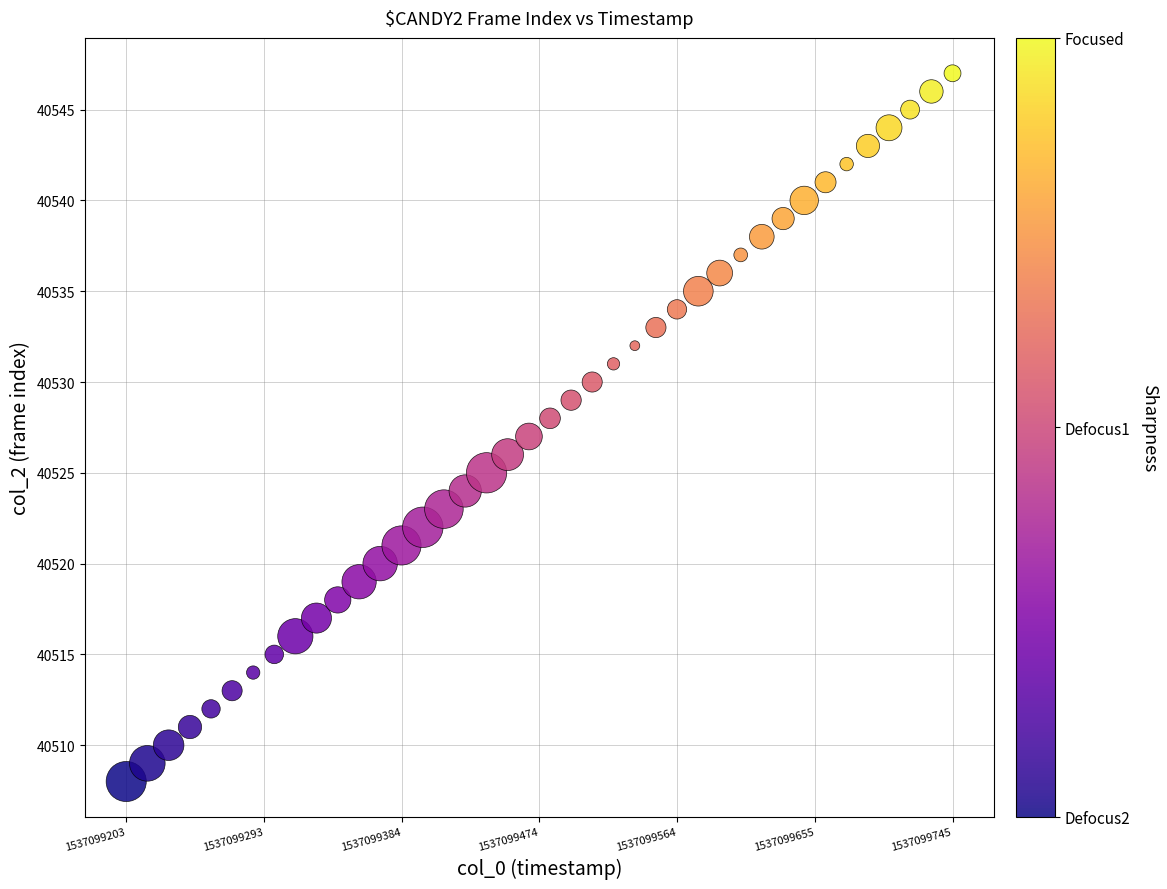

What is the range of Y values (max minus min)?

39